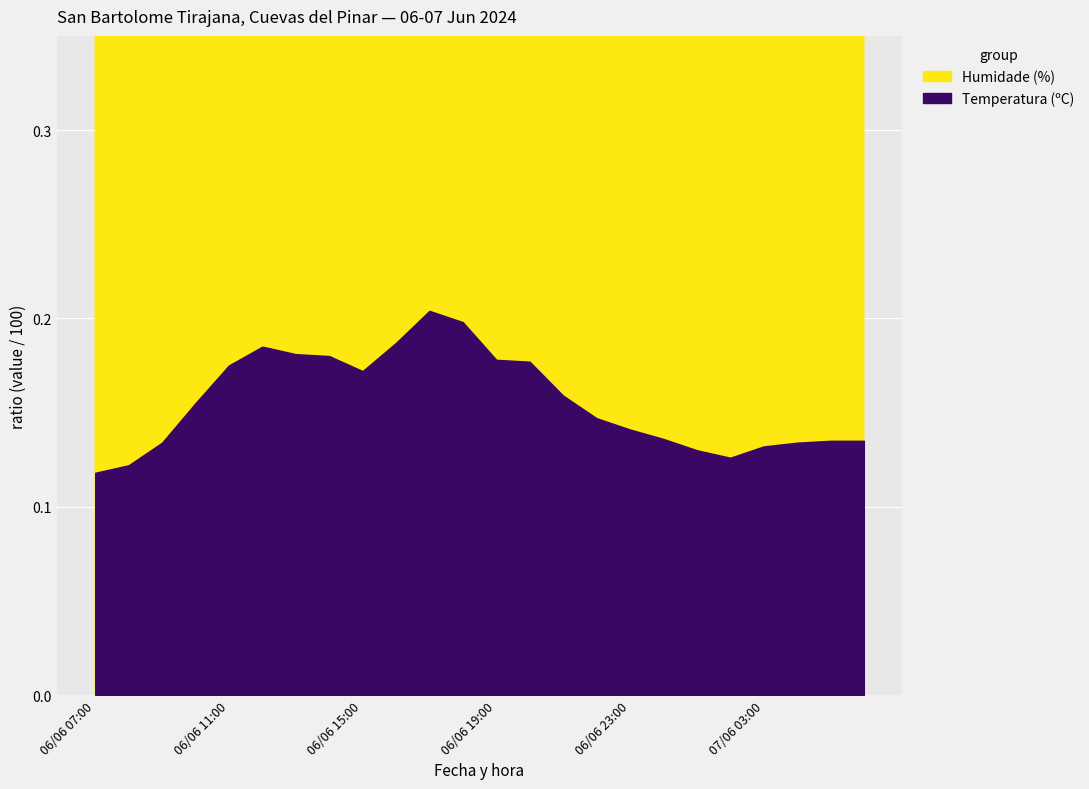

True or false: Humidade (%) and Temperatura (ºC) intersect in this chart.

False